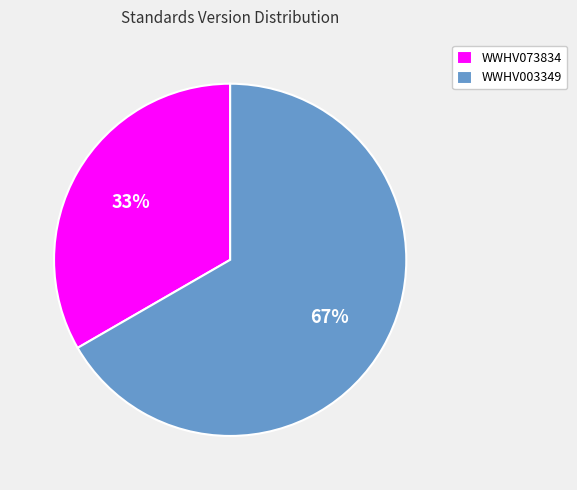

Which slice represents more than half of the pie?

WWHV003349